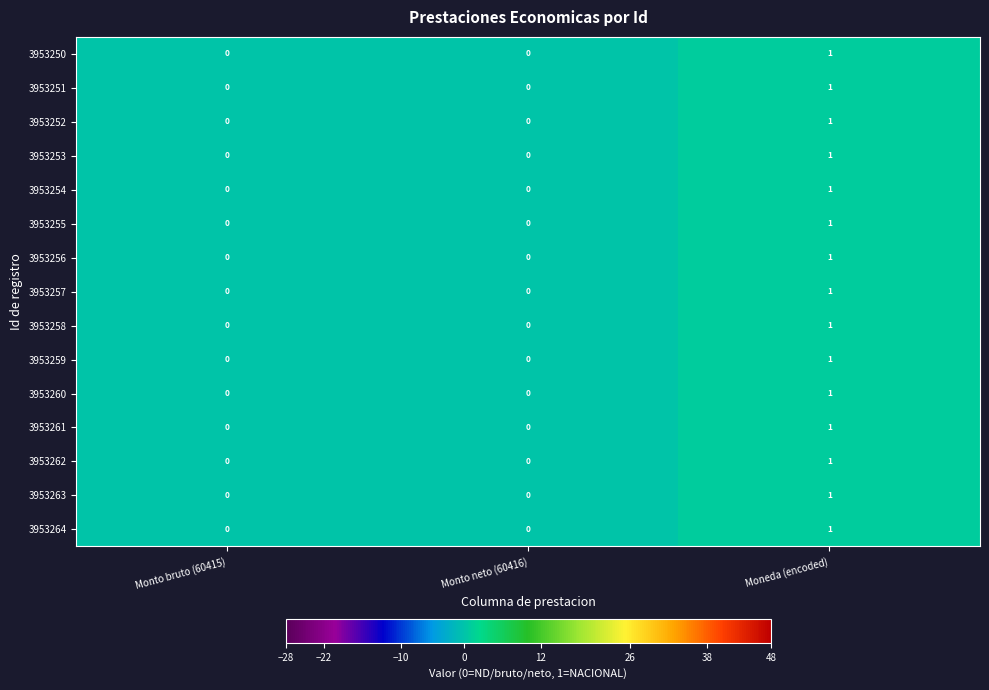

Which category has the highest value across all series?

Moneda (encoded)